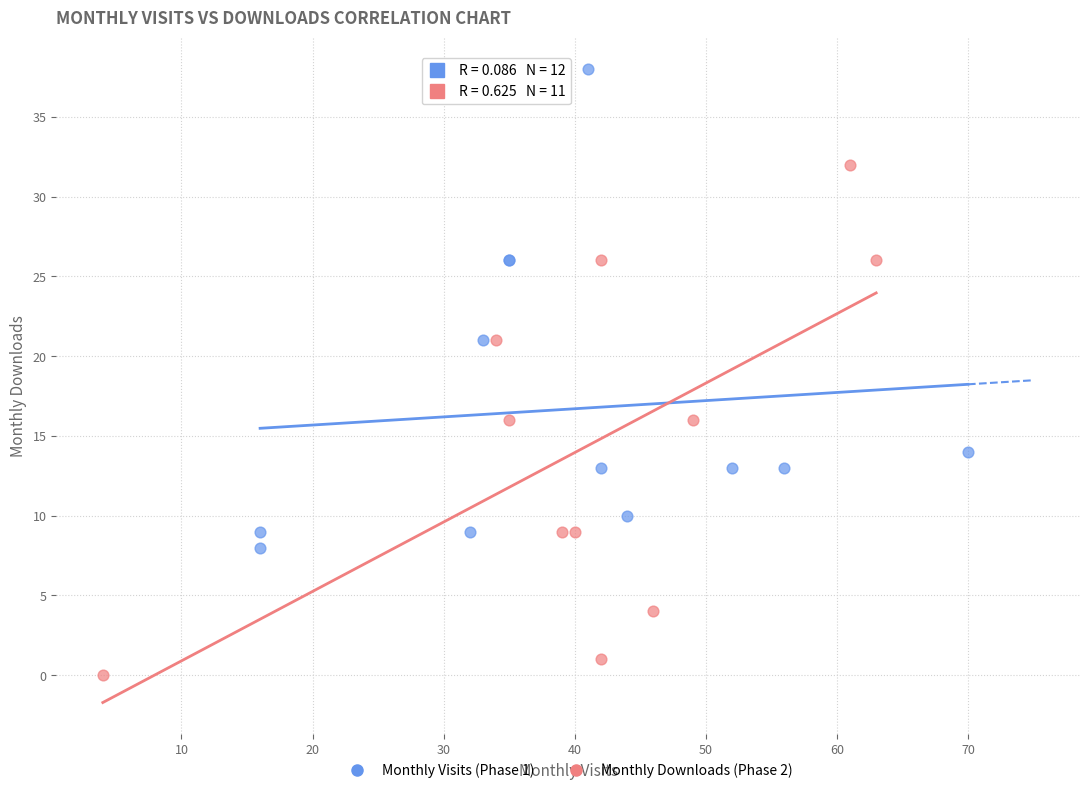

Which series contains the highest Y value?

Monthly Visits (Phase 1)